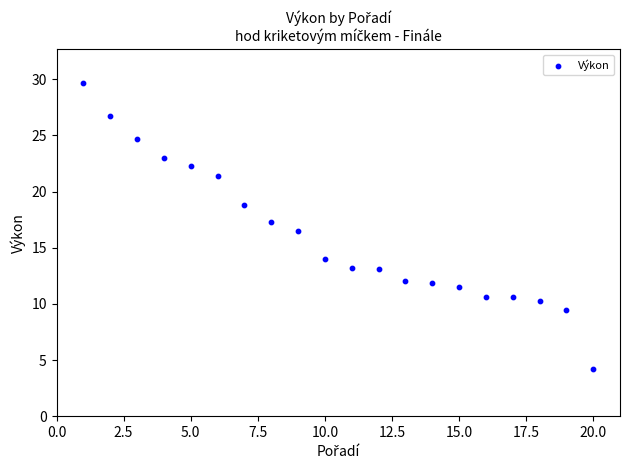

What Y value in the scatter plot is closest to 16?

16.5